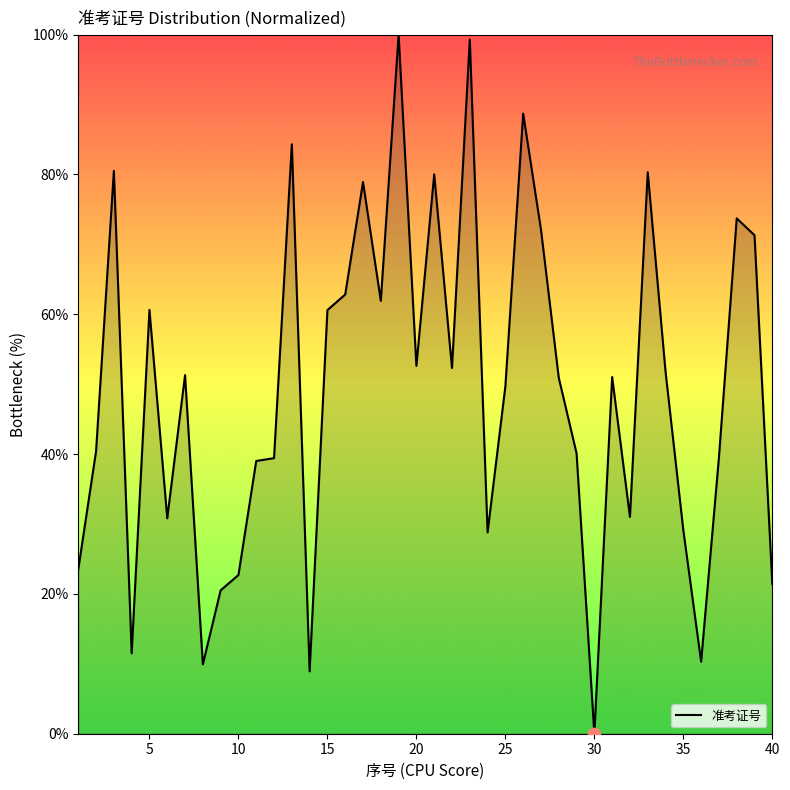

What is the greatest value displayed?

100.0